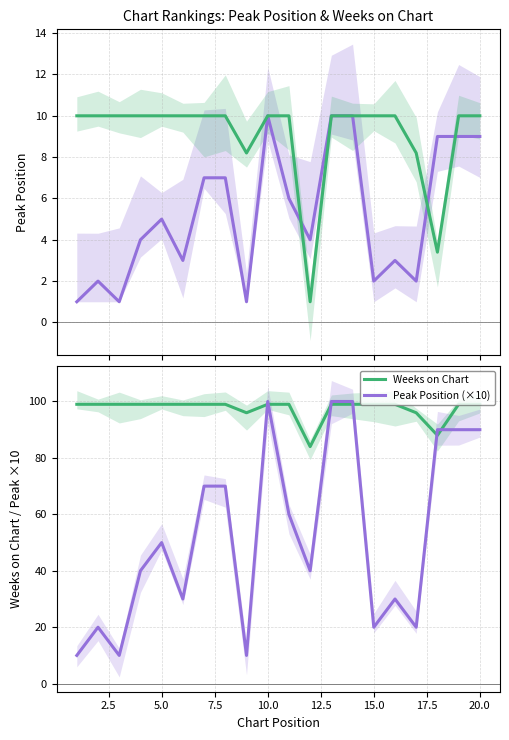

True or false: Peak Position has more than 1 interior local peaks.

True